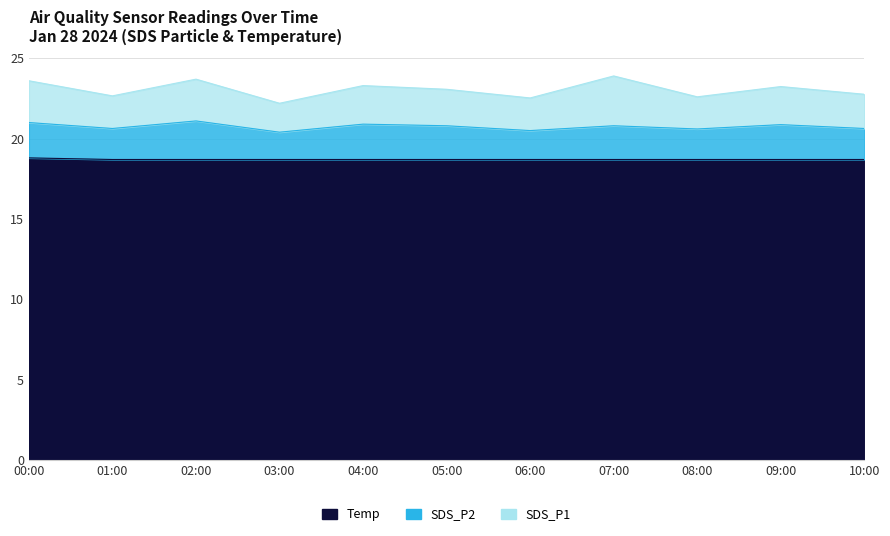

What is the label of the 4th point from the left?

03:00